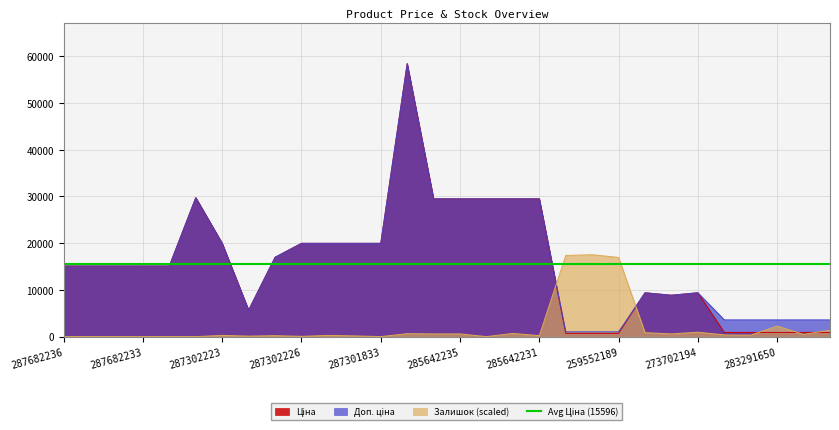

The Залишок (scaled) series shows 52.6 at 287302226. True or false?

True